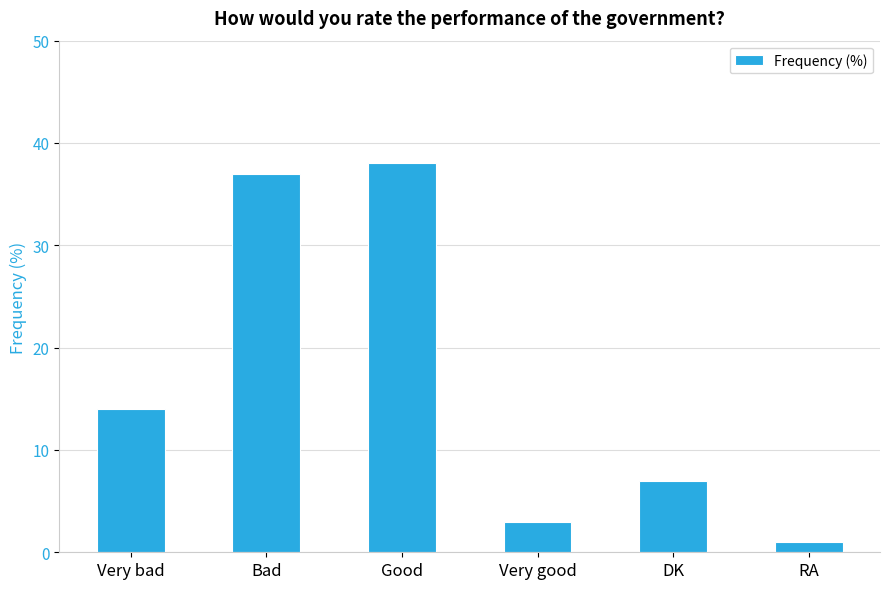

Which category has the highest value across all series?

Good